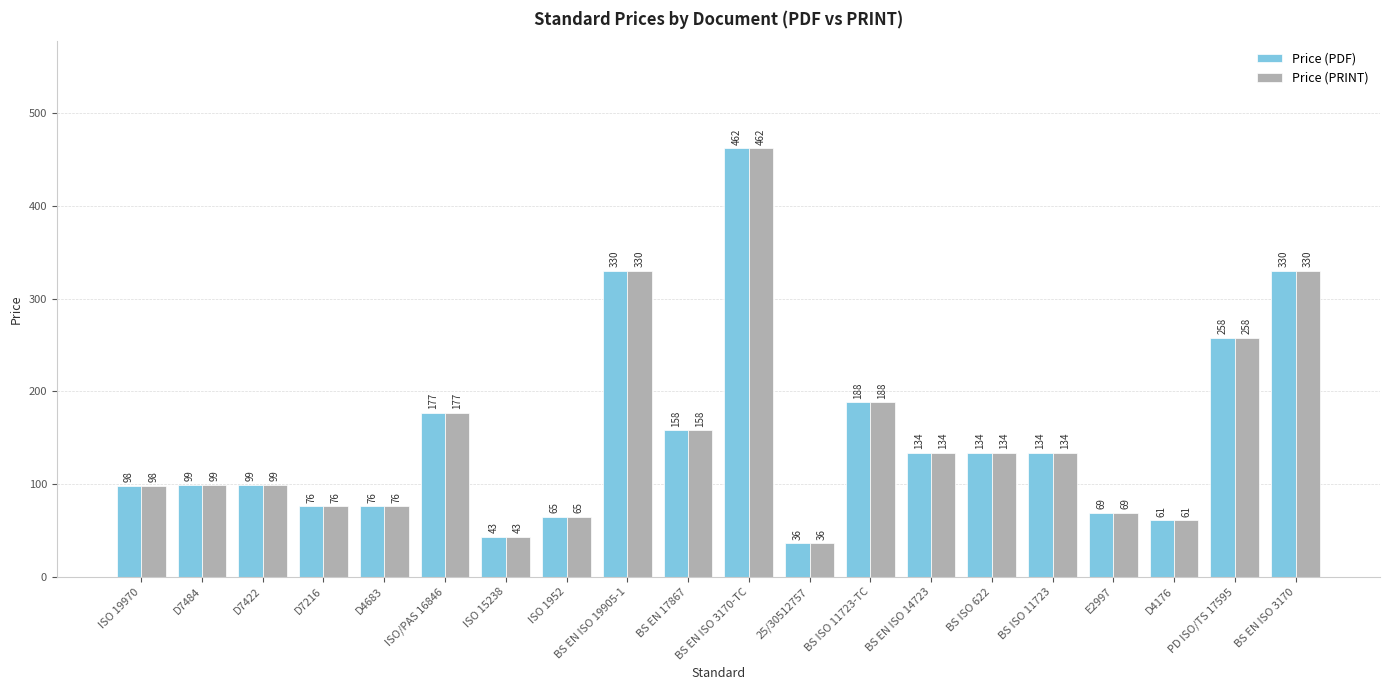

What is the sum of all Price (PDF) values?

3027